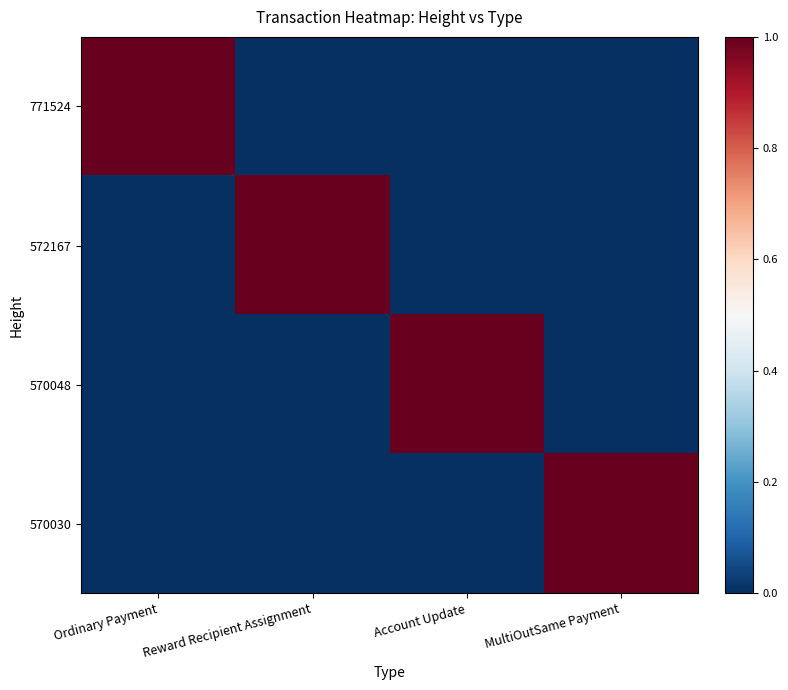

Reading left to right, extract all data points from this chart.

771524: Ordinary Payment=1	Reward Recipient Assignment=0	Account Update=0	MultiOutSame Payment=0
572167: Ordinary Payment=0	Reward Recipient Assignment=1	Account Update=0	MultiOutSame Payment=0
570048: Ordinary Payment=0	Reward Recipient Assignment=0	Account Update=1	MultiOutSame Payment=0
570030: Ordinary Payment=0	Reward Recipient Assignment=0	Account Update=0	MultiOutSame Payment=1